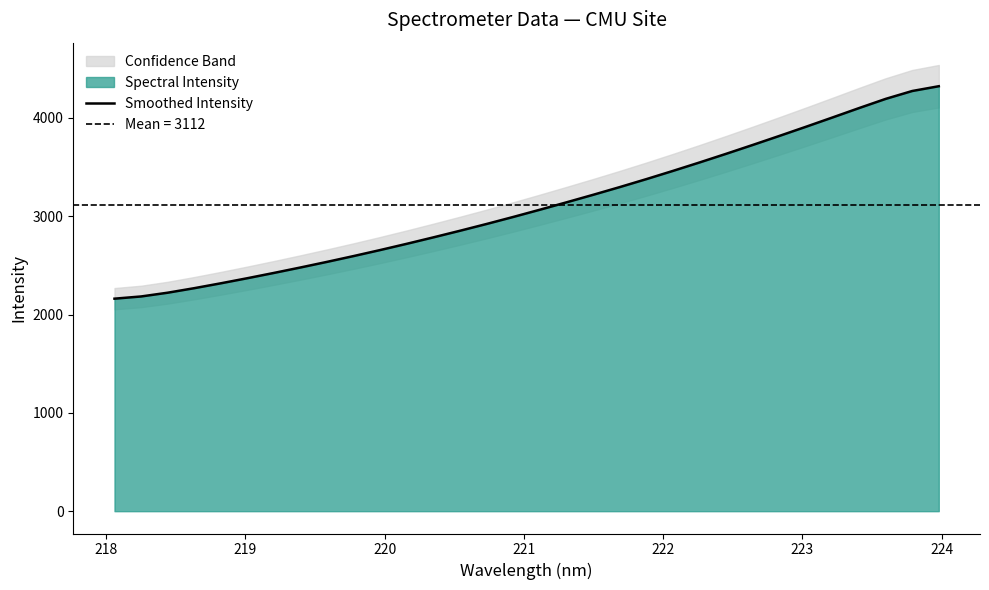

What is the sum of all values?

99570.0